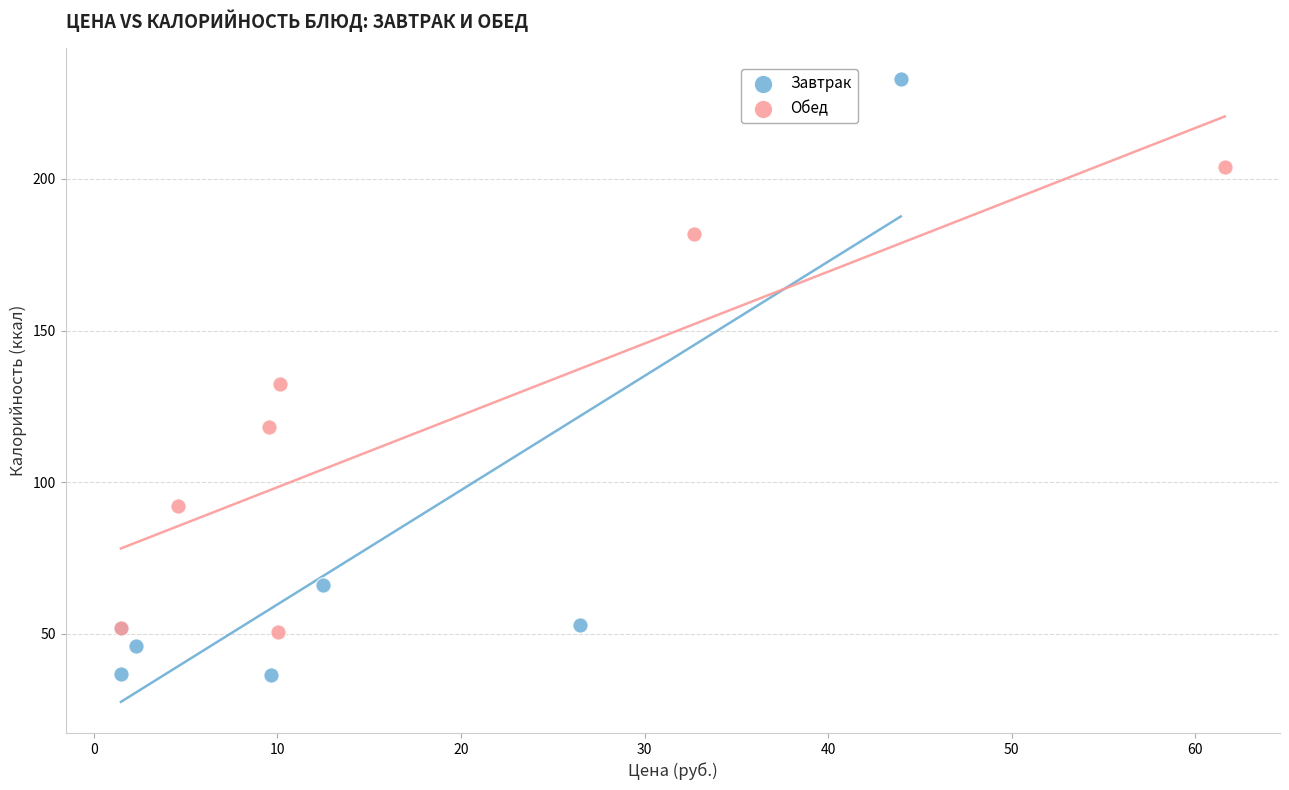

What are all the series names shown in the legend?

Завтрак, Обед